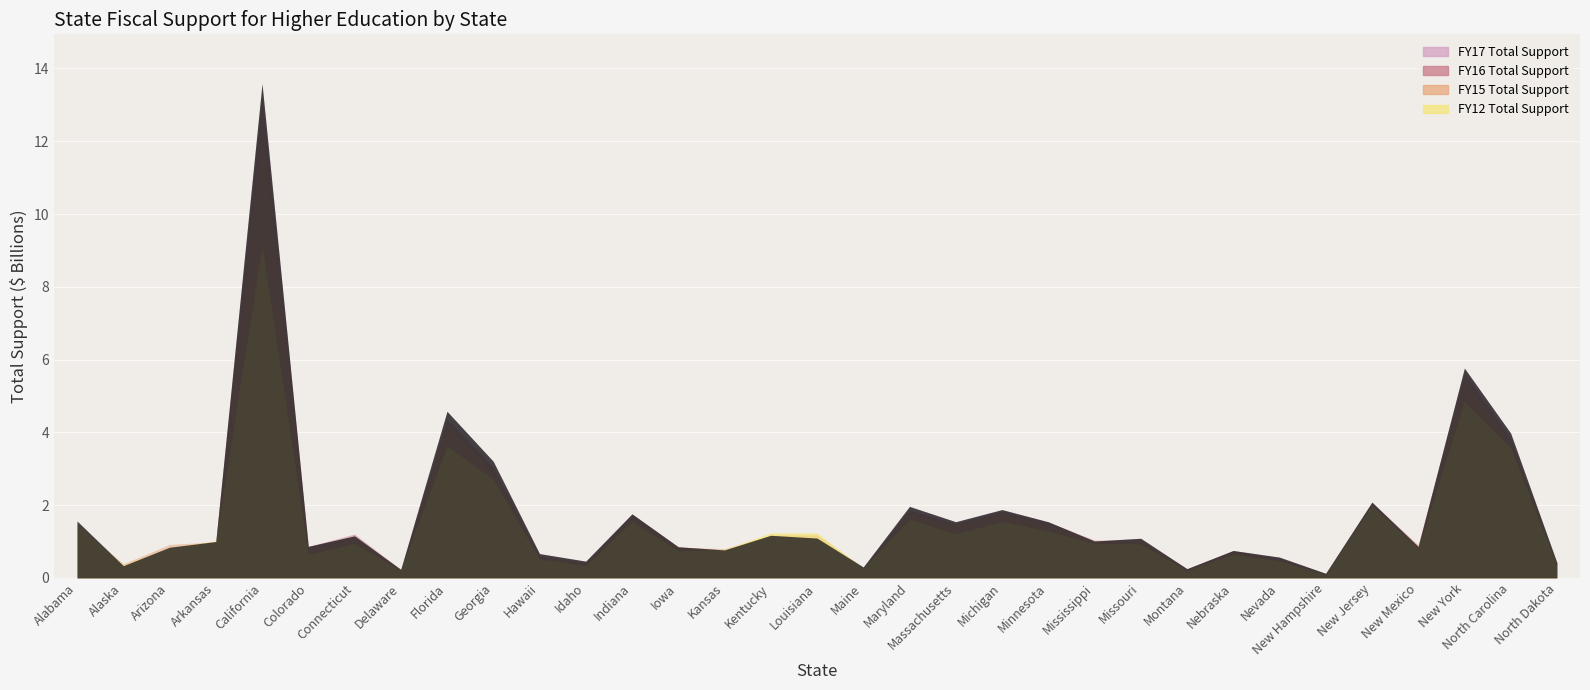

What is the approximate value of FY17 Total Support at Hawaii, to the nearest 50?

667478000